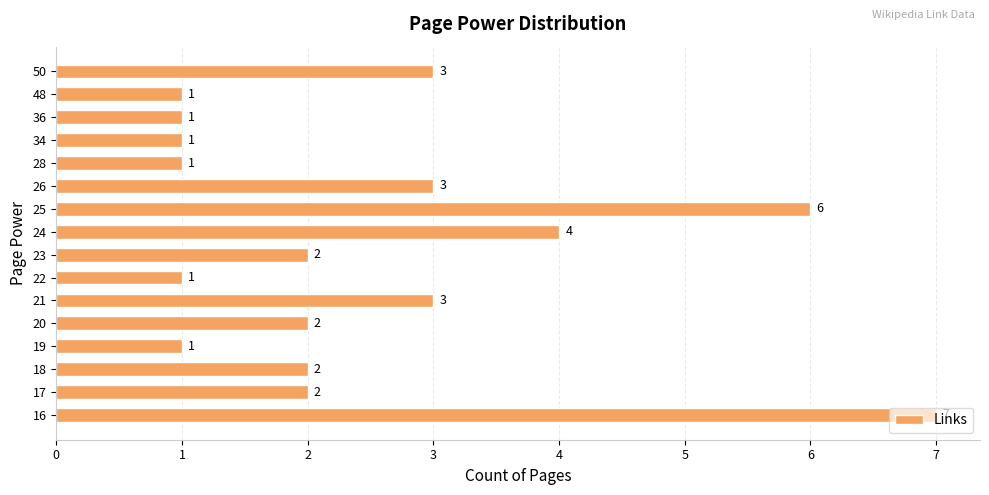

At which category does the chart reach its peak across all series?

16